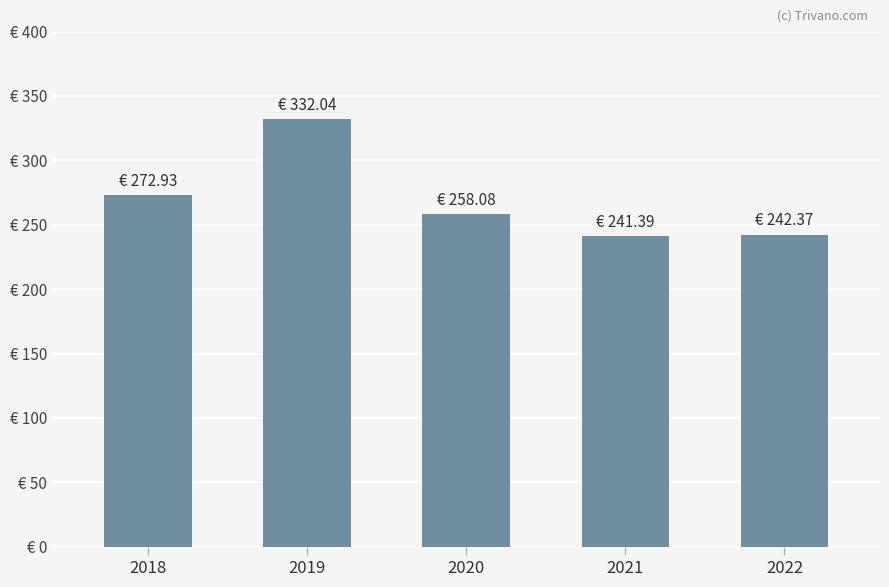

Is it true that the value at 2018 is 272932696.9?

True